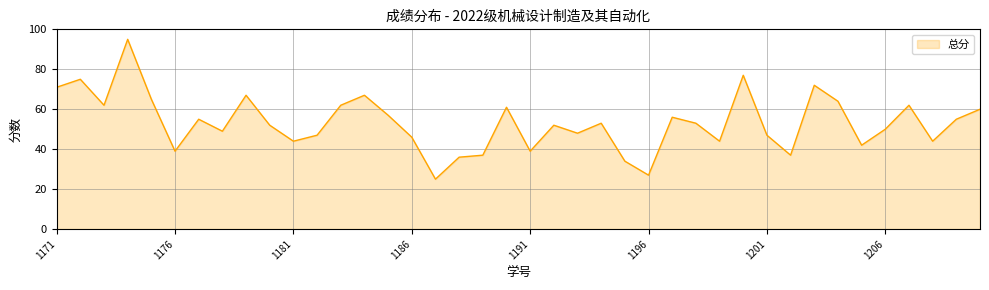

What is the difference between the maximum and minimum values?

70